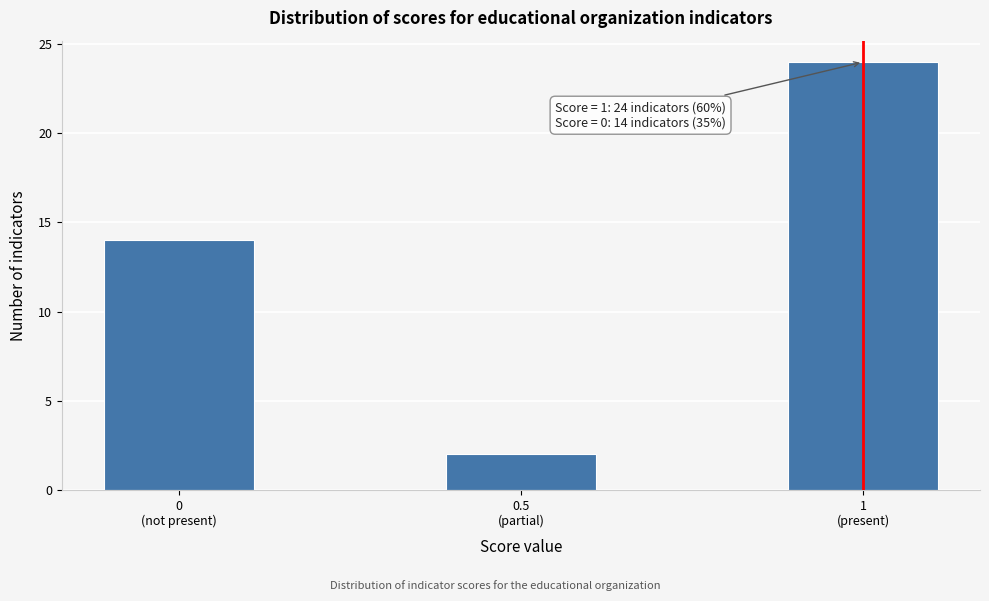

Reading right to left, what are all the values shown in this chart?

24	2	14